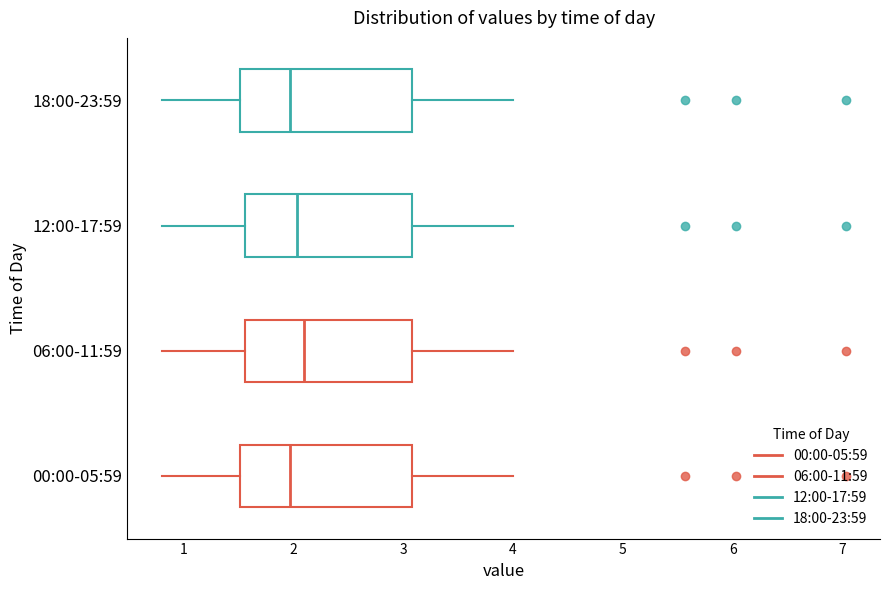

Reading bottom to top, transcribe this box plot: for each box, give where its median line is, the range the box spans, and where its two whiskers end, as read against the x-axis. The values are not printed on the chart, so give them approximately, as read against the axis.

00:00-05:59: median 2.0, box 1.5 to 3.1, whiskers 0.8 to 4.0
06:00-11:59: median 2.1, box 1.6 to 3.1, whiskers 0.8 to 4.0
12:00-17:59: median 2.0, box 1.6 to 3.1, whiskers 0.8 to 4.0
18:00-23:59: median 2.0, box 1.5 to 3.1, whiskers 0.8 to 4.0